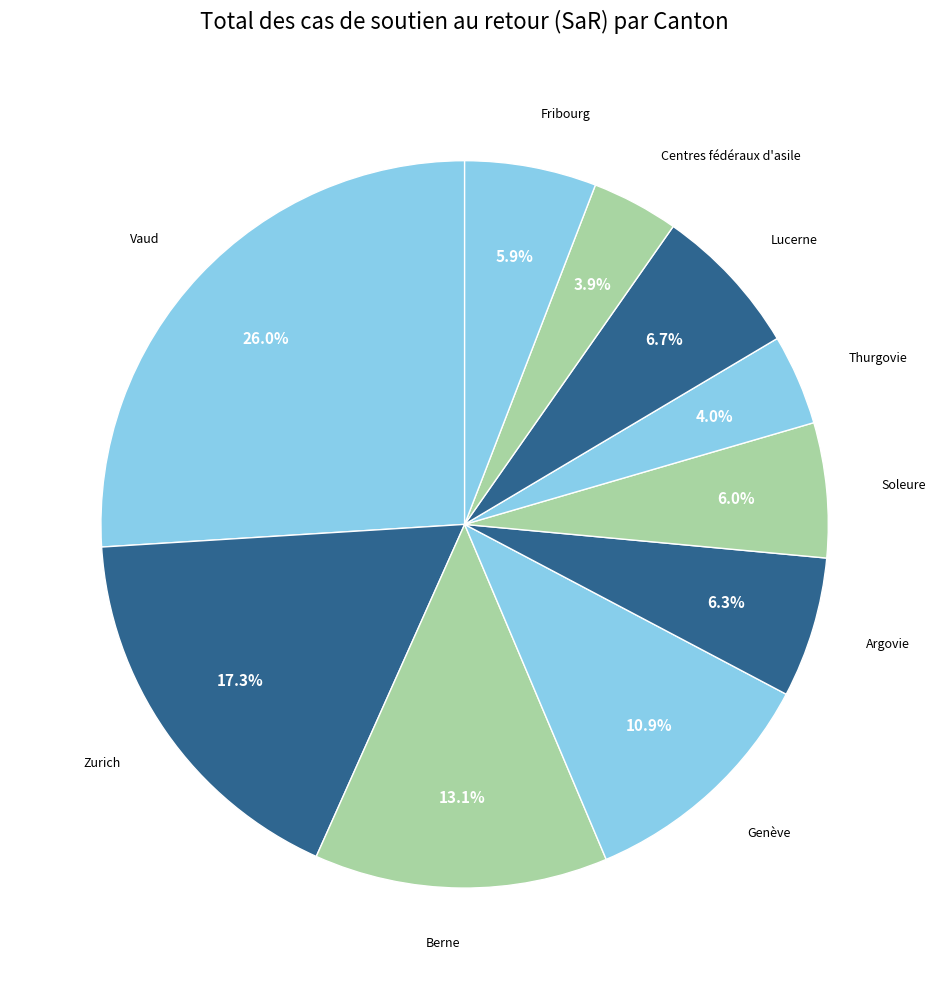

To the nearest percent, what is the difference between the largest and smallest slice percentages?

22%